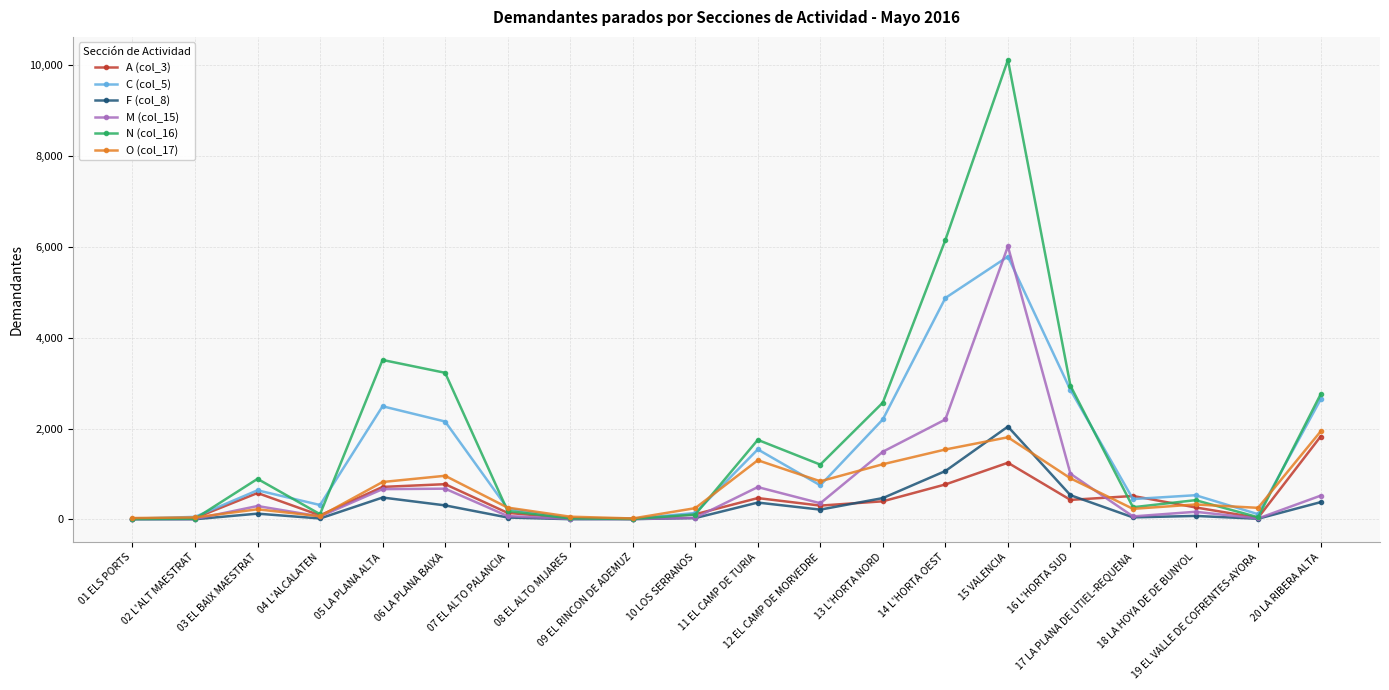

Which series has the widest spread of values?

N (col_16)